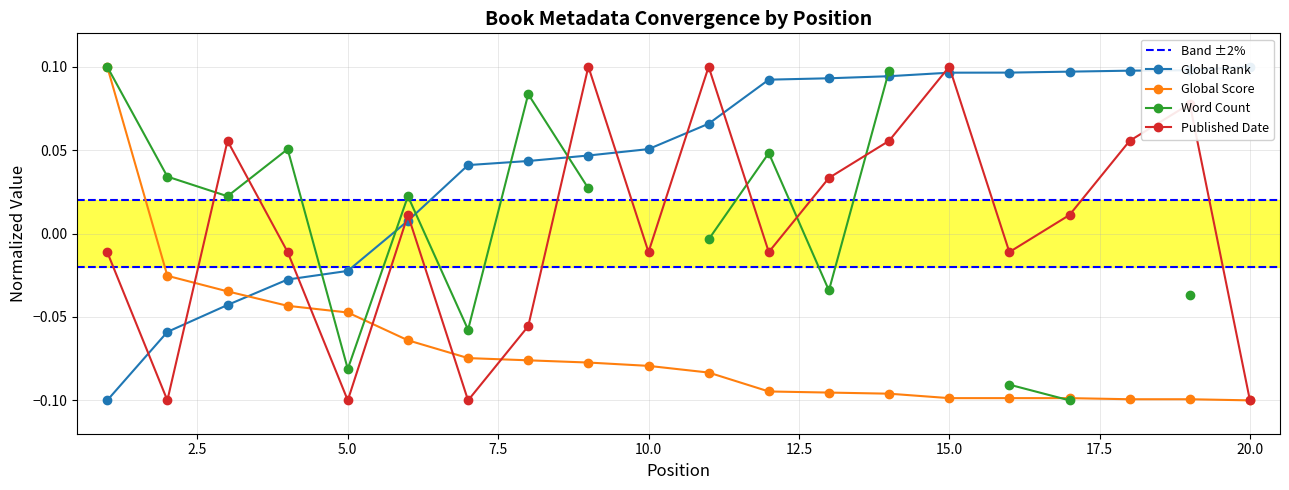

How many values in the Global Score series exceed 0?

1